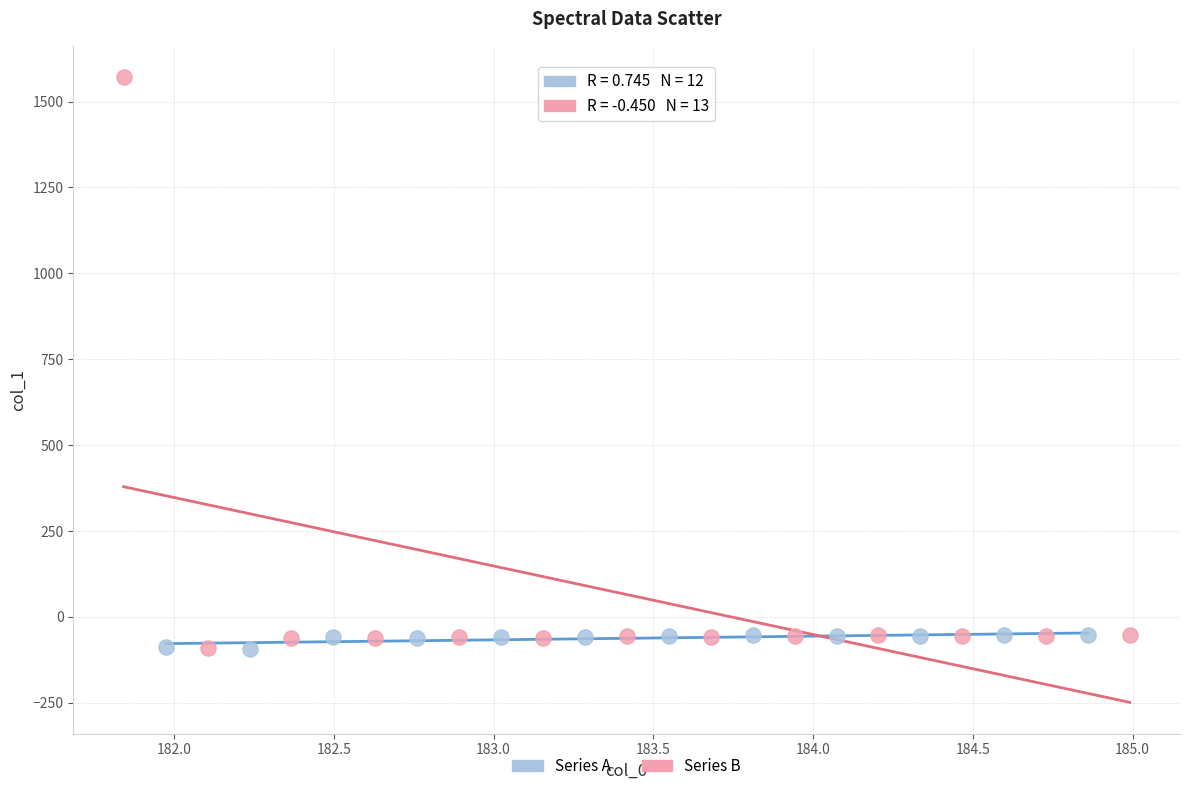

What are all the series names shown in the legend?

Series A, Series B